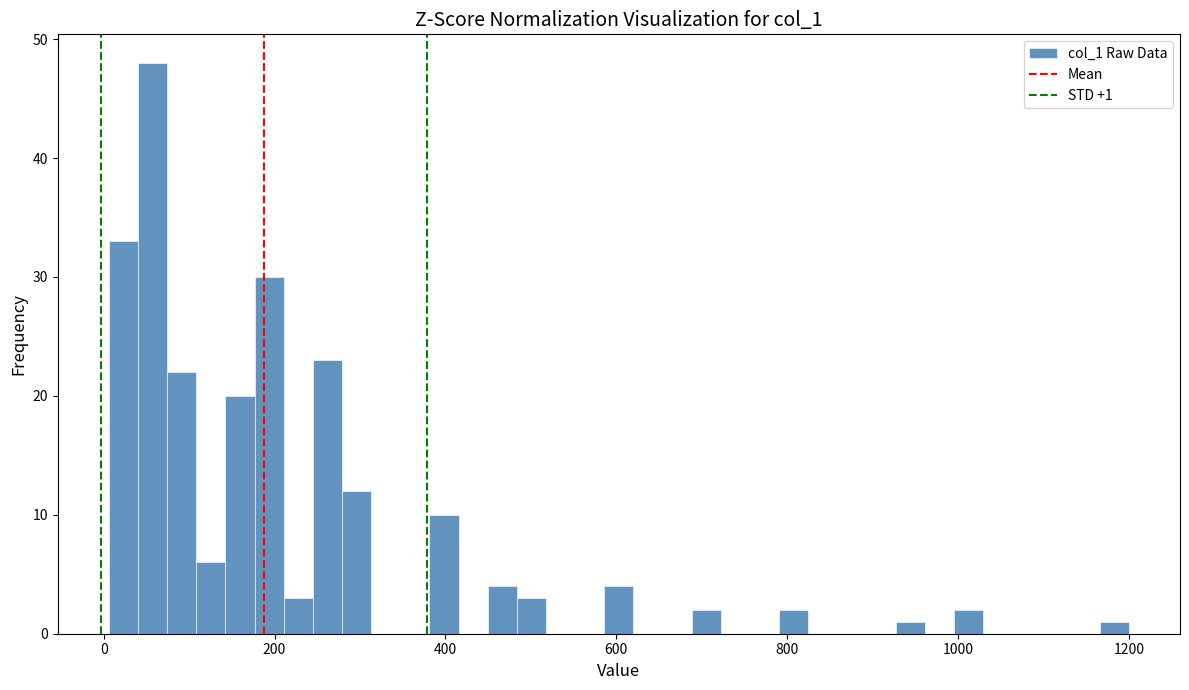

Read against the x-axis, roughly where is the centre of the tallest bar?

60